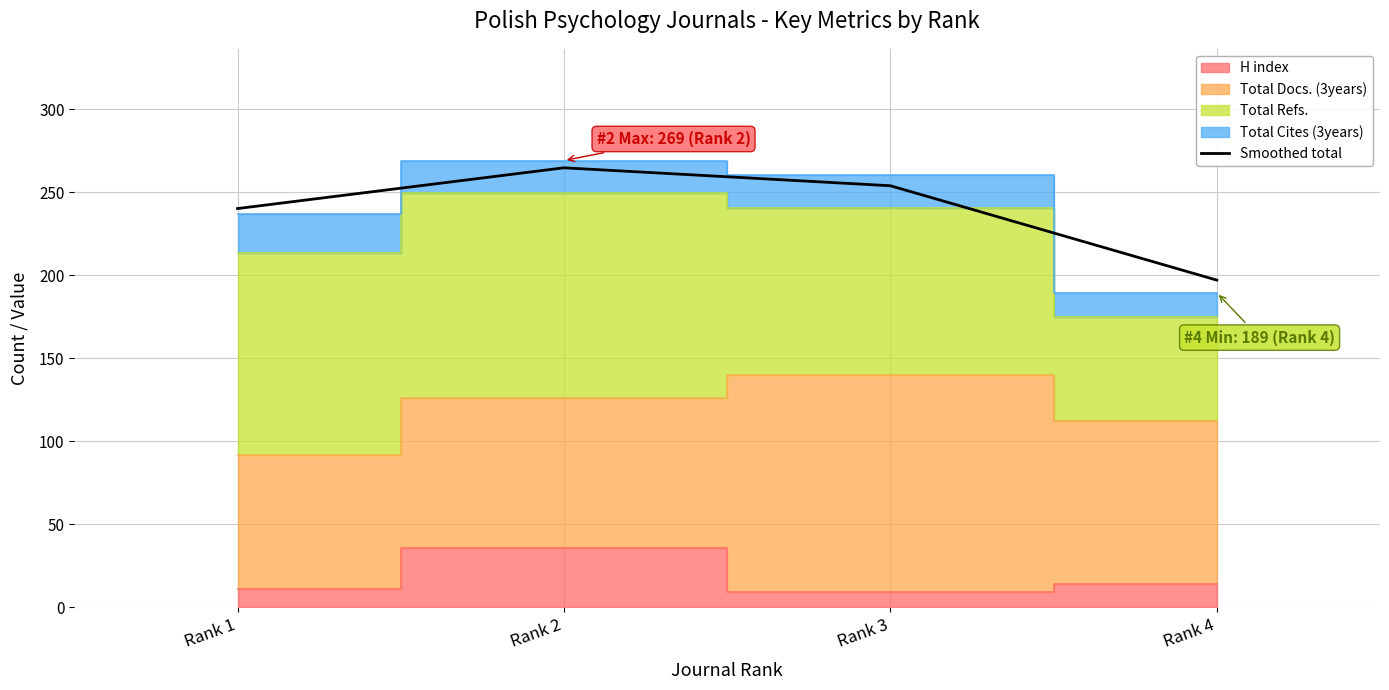

Between Rank 2 and Rank 4, which is larger?

Rank 2